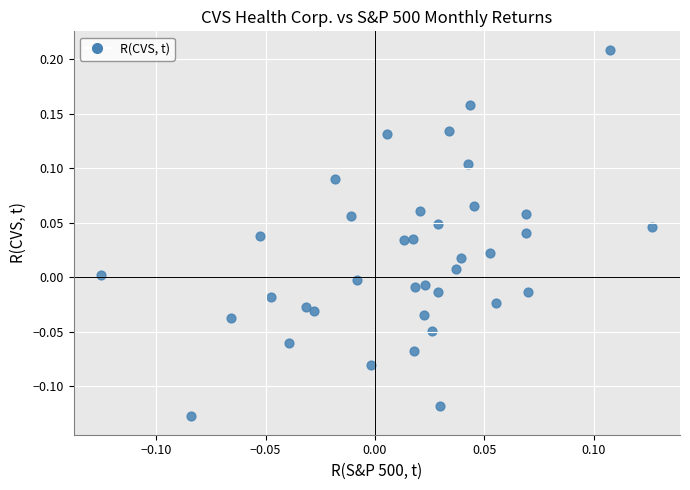

What is the range of Y values (max minus min)?

0.3